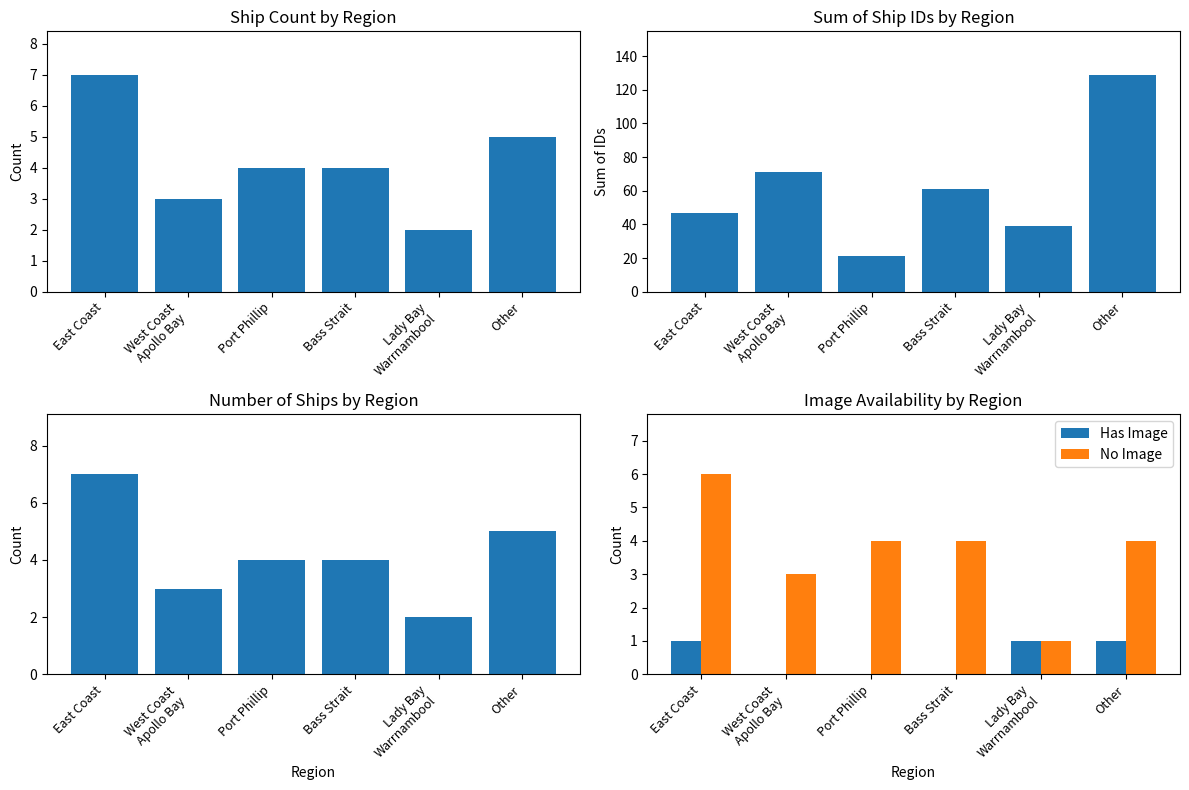

What is the total value across all series at Bass Strait?

73